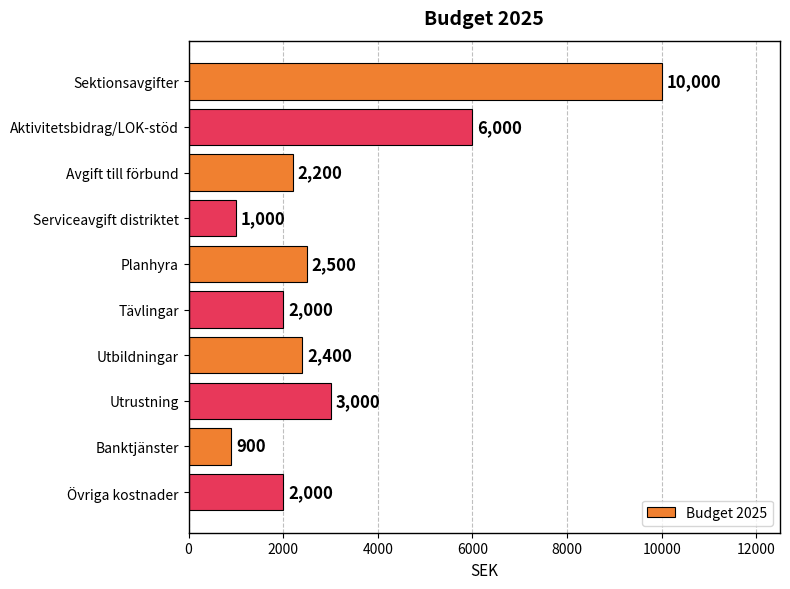

Is it true that the value at Utbildningar is 3763?

False